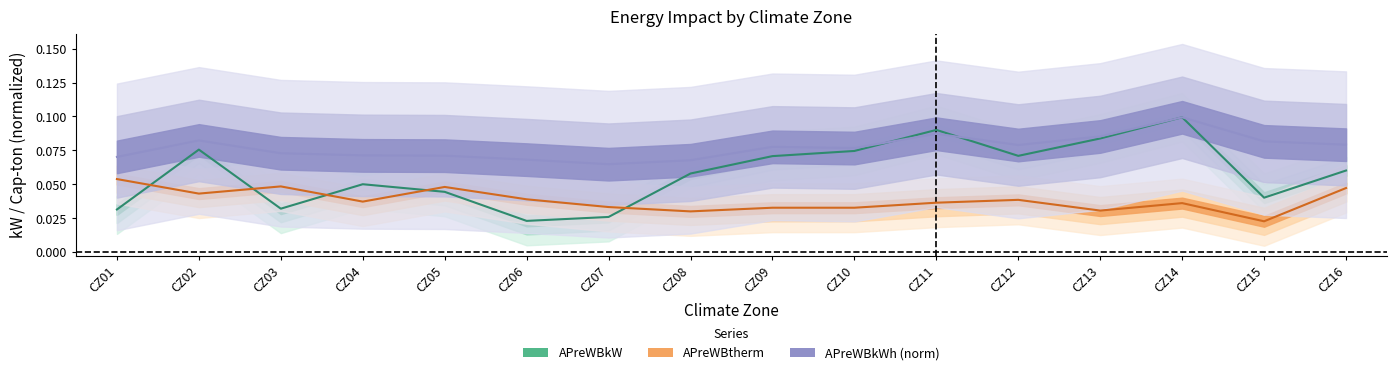

What are all the series names shown in the legend?

APreWBkW, APreWBtherm, APreWBkWh